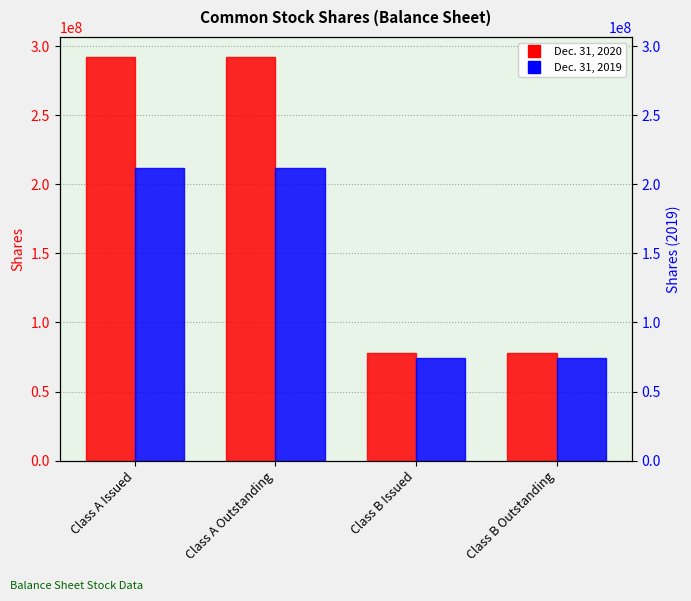

What is the difference between the maximum and minimum values in the Dec. 31, 2019 series?

138000000